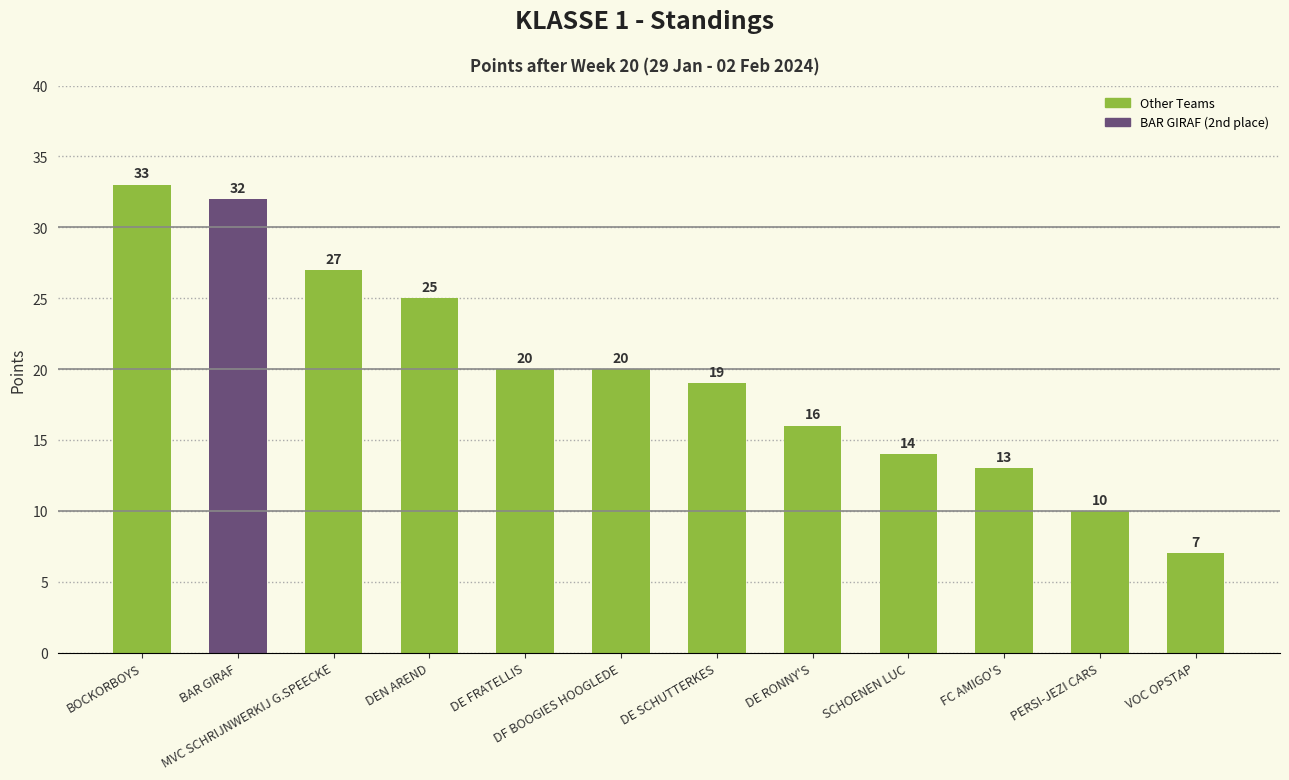

Which label corresponds to the smallest value in the chart?

VOC OPSTAP